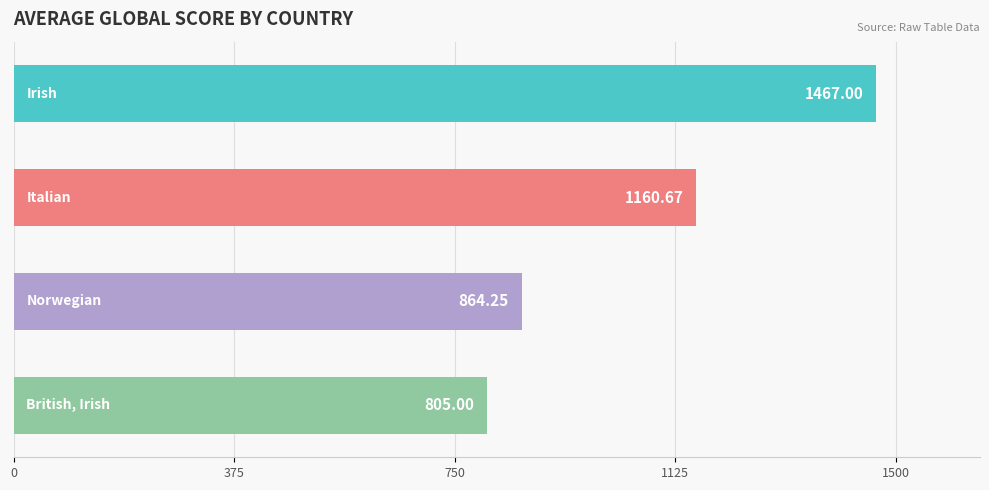

What is the sum of all values?

4296.9